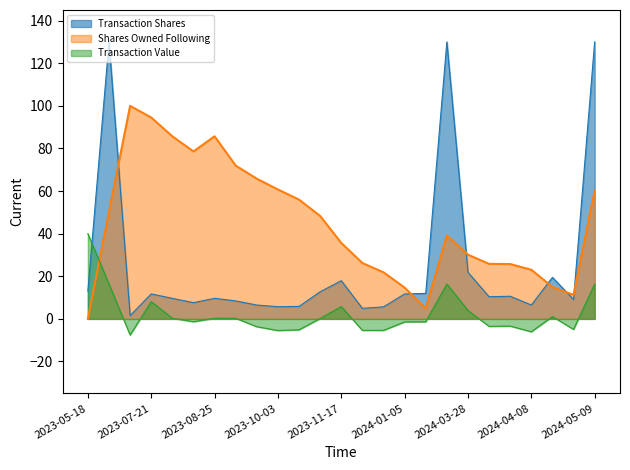

The Transaction Shares series shows 20.7 at 2023-05-18. True or false?

False